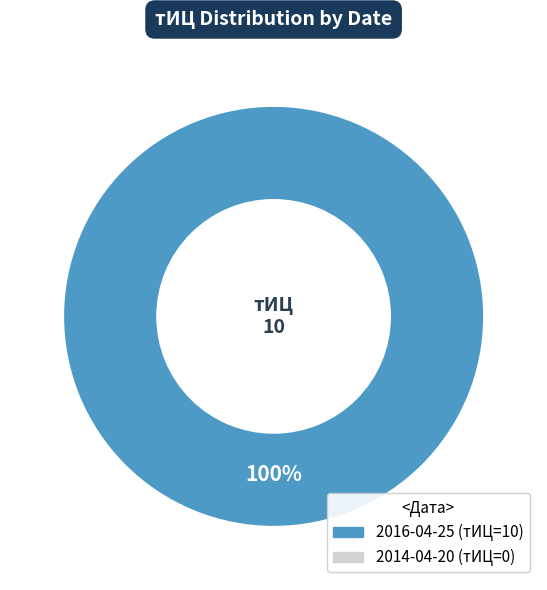

Is there any slice that represents more than half of the pie?

Yes